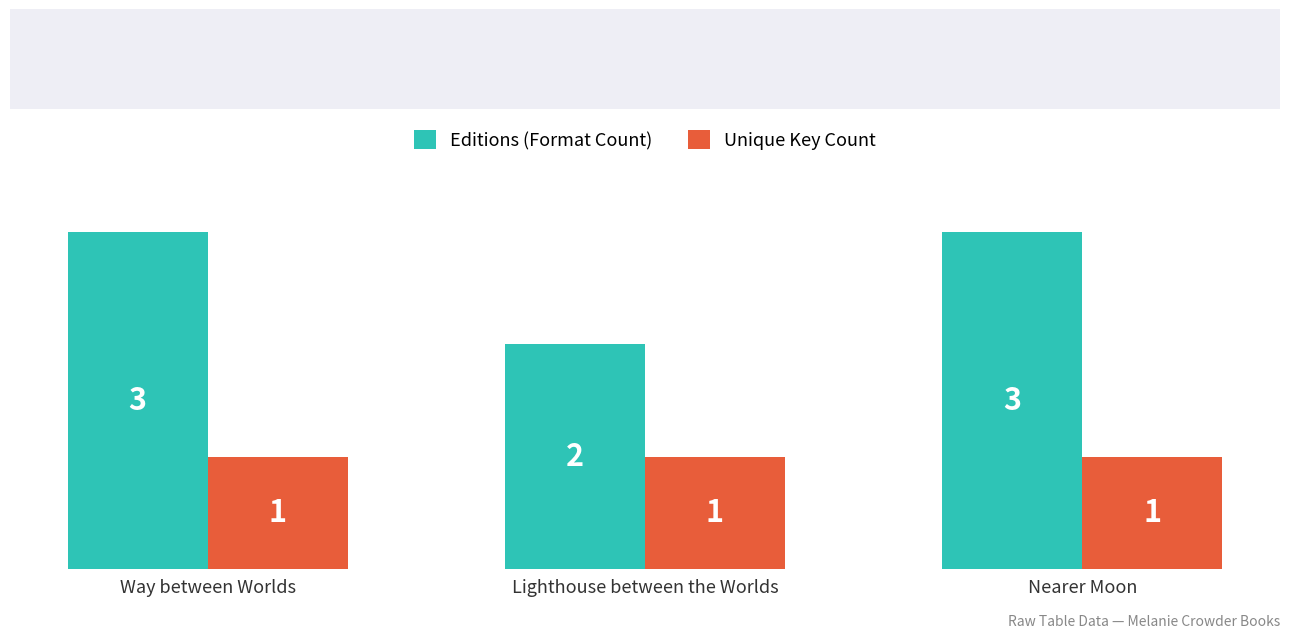

What is the sum of the Editions (Format Count) values at Way between Worlds and Nearer Moon?

6